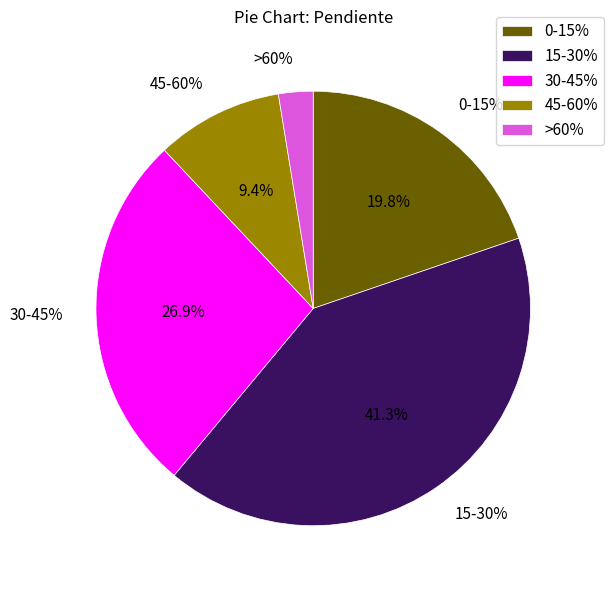

The 30-45% slice represents 27% of the pie. True or false?

True